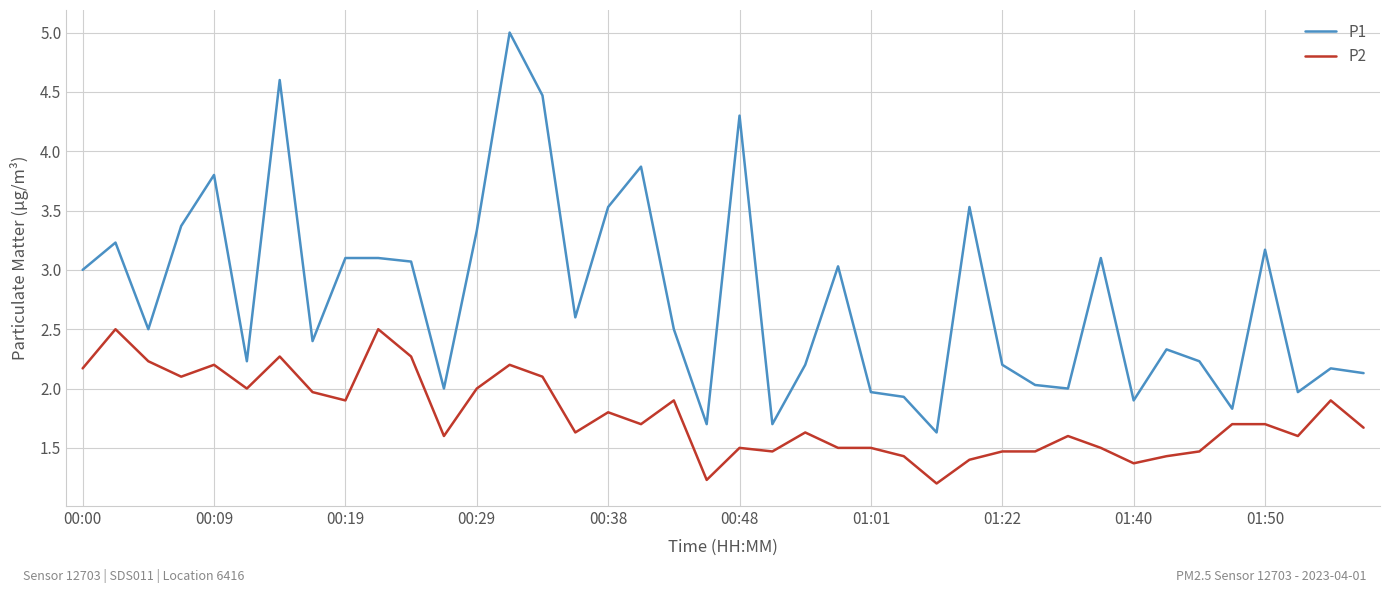

Rank the series by their maximum value, from highest to lowest.

P1, P2